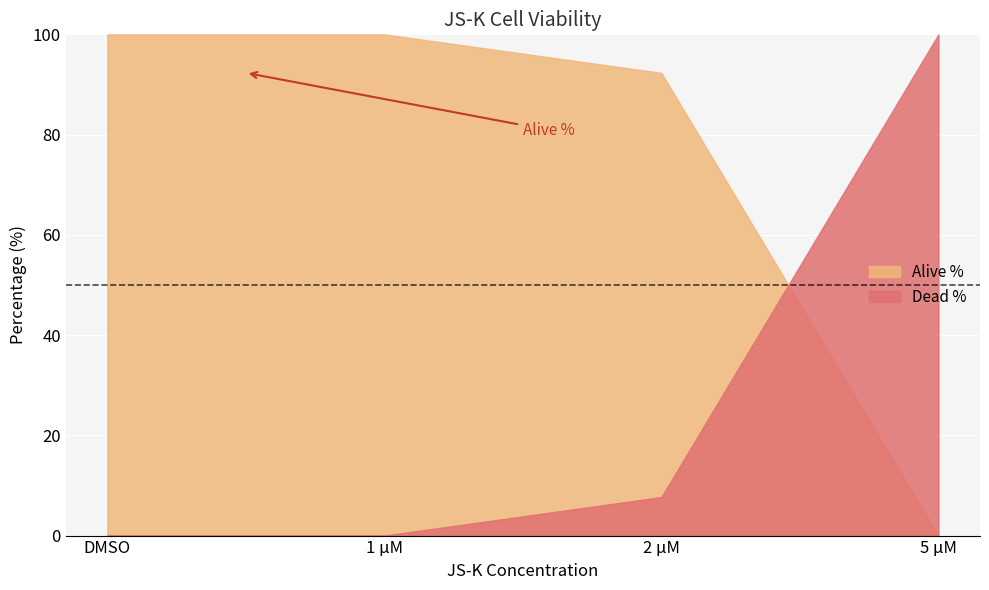

What is the label of the 2nd point from the right?

2 µM